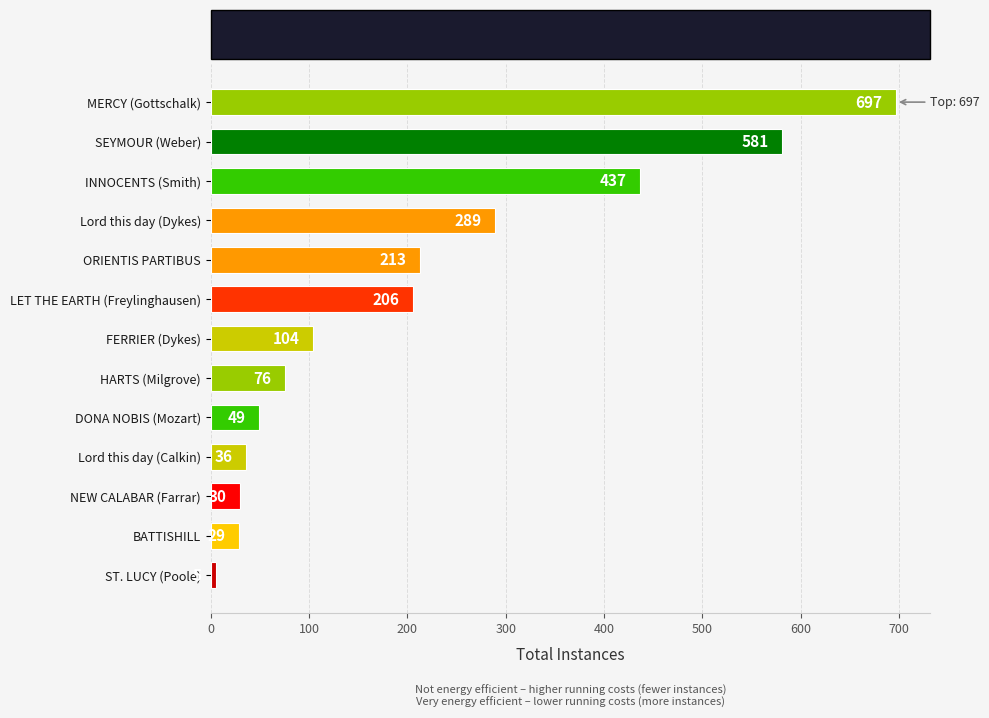

How many data points does each series have?

13